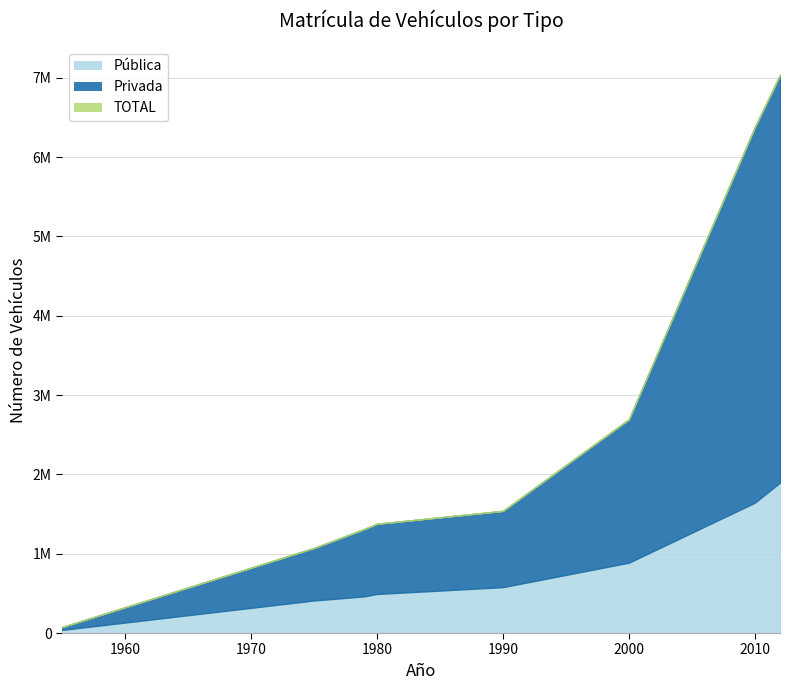

Reading right to left, transcribe all the data shown in this chart.

Pública: 2012=1897376	2010=1643298	2000=887026	1990=578625	1980=492242	1979=462303	1975=410225	1955=39025
Privada: 2012=5140312	2010=4736001	2000=1807219	1990=961455	1980=885054	1979=849496	1975=662323	1955=36499
TOTAL: 2012=7037688	2010=6379299	2000=2694245	1990=1540080	1980=1377386	1979=1311799	1975=1072548	1955=75524